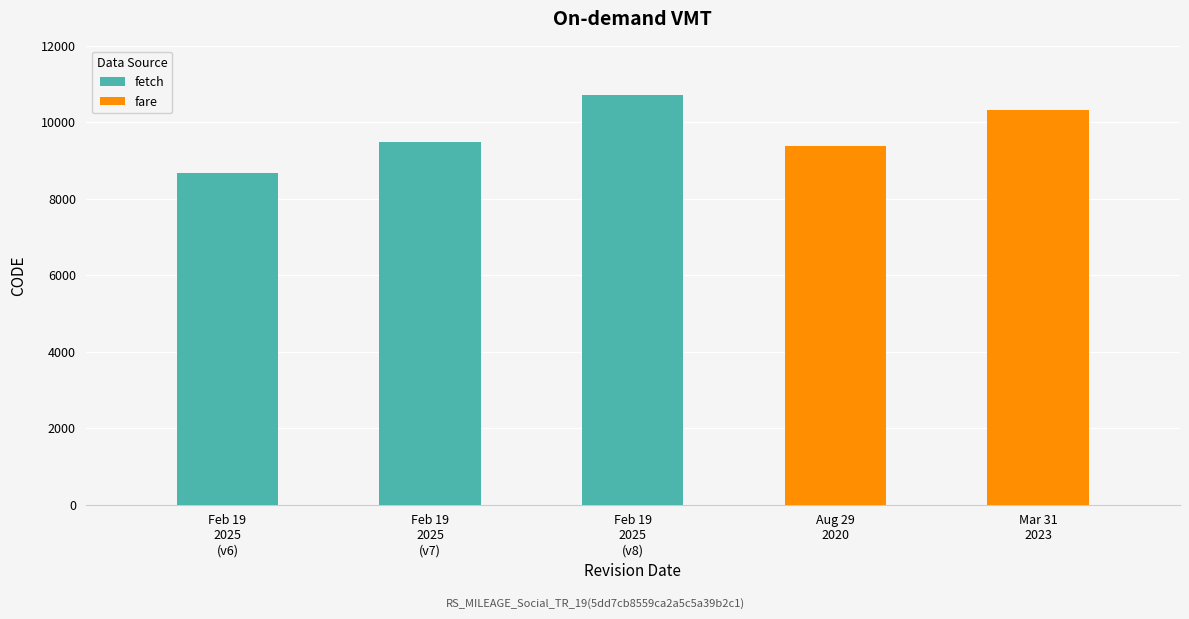

Is it true that the value at February 19, 2025 (v8) is 10707?

True